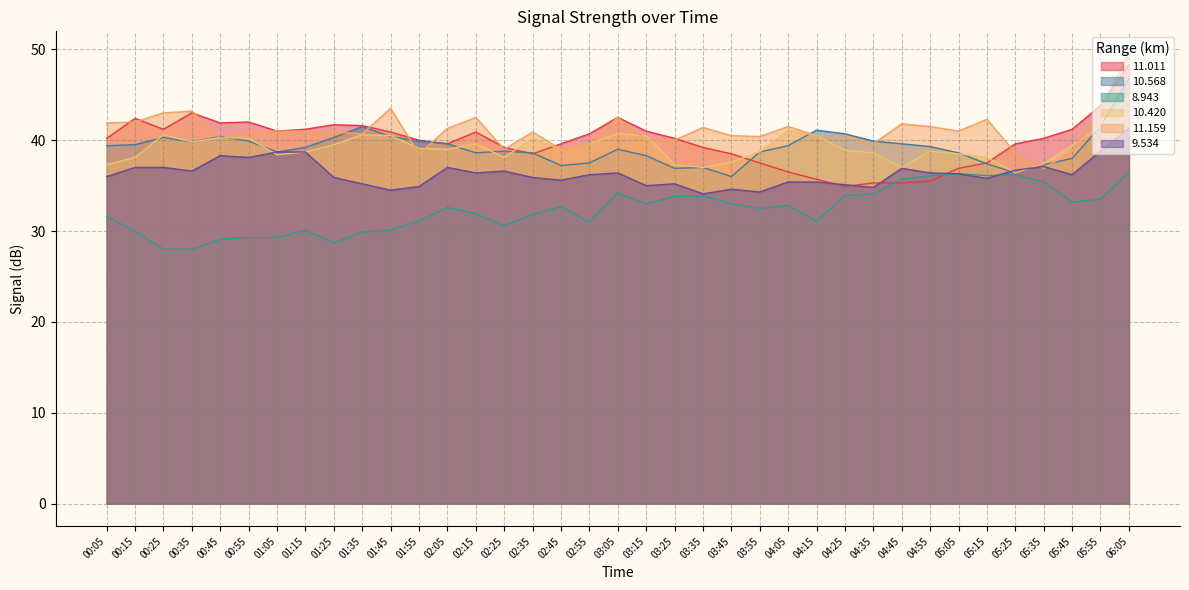

Reading left to right, extract all data points from this chart.

11.011: 40.2	42.4	41.2	43.0	41.9	42.0	41.0	41.2	41.7	41.6	40.9	40.0	39.6	40.9	39.2	38.5	39.6	40.7	42.5	41.0	40.2	39.2	38.5	37.5	36.5	35.7	34.9	35.3	35.3	35.5	36.9	37.5	39.6	40.2	41.2	43.8	48.3
10.568: 39.4	39.5	40.3	39.8	40.4	39.9	38.7	39.2	40.3	41.5	40.4	39.9	39.6	38.6	38.8	38.6	37.2	37.5	39.0	38.3	36.9	37.0	36.0	38.7	39.4	41.1	40.7	39.9	39.6	39.3	38.6	37.4	36.4	37.3	38.0	41.5	46.8
8.943: 31.6	30.0	28.0	28.0	29.1	29.3	29.3	30.1	28.7	29.9	30.1	31.1	32.6	31.9	30.6	31.8	32.7	31.0	34.2	33.0	33.8	33.9	33.0	32.5	32.8	31.1	33.9	34.1	35.7	36.1	36.3	36.1	36.2	35.4	33.2	33.5	36.5
10.420: 37.3	38.1	40.6	39.8	40.3	40.2	38.4	38.7	39.5	40.6	40.5	39.1	39.0	39.6	38.1	40.2	39.0	39.6	40.7	40.5	37.3	37.0	37.6	38.7	41.1	40.5	38.9	38.6	37.0	38.8	38.5	38.1	36.4	37.4	39.4	41.5	44.9
11.159: 41.9	42.0	43.0	43.2	40.2	41.0	41.0	41.0	40.9	40.7	43.5	38.5	41.3	42.5	39.0	40.9	39.0	39.6	42.5	40.0	40.0	41.4	40.5	40.4	41.5	40.5	40.5	39.6	41.8	41.5	41.0	42.3	38.6	36.9	38.8	43.5	49.5
9.534: 36.0	37.0	37.0	36.6	38.3	38.1	38.7	38.7	35.9	35.2	34.5	34.9	37.0	36.4	36.6	35.9	35.6	36.2	36.4	35.0	35.2	34.1	34.6	34.3	35.4	35.4	35.1	34.8	36.9	36.4	36.3	35.8	36.7	37.1	36.2	38.8	41.3